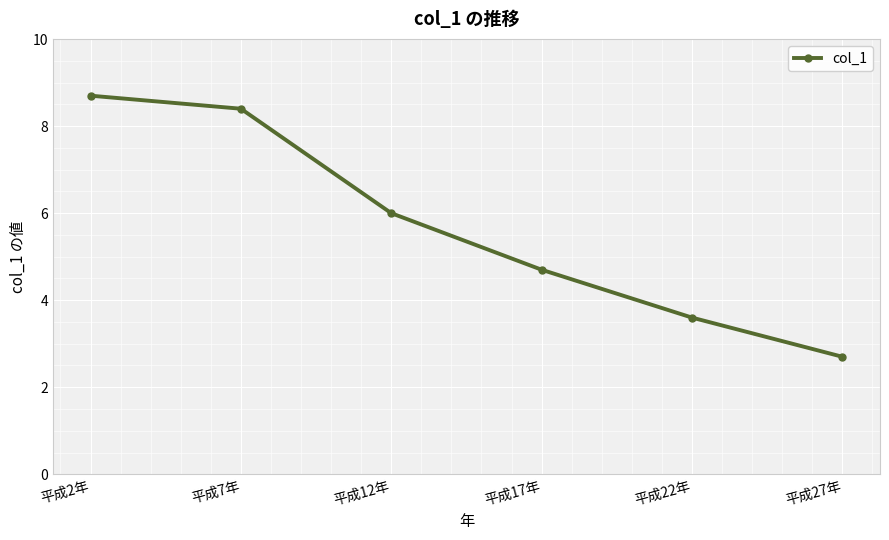

What is the difference between the second highest and minimum values?

5.7